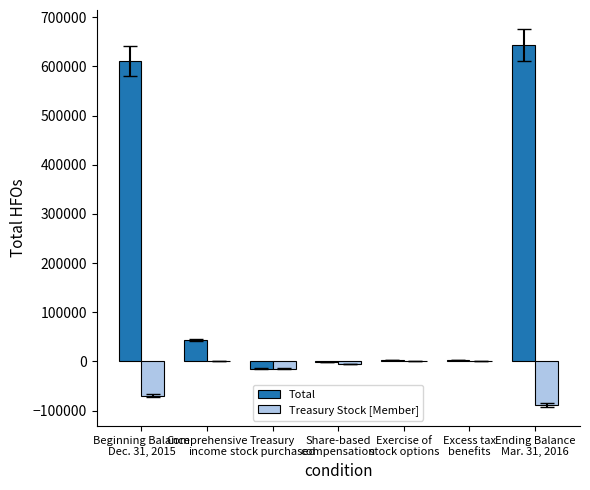

Which series has the widest spread of values?

Total